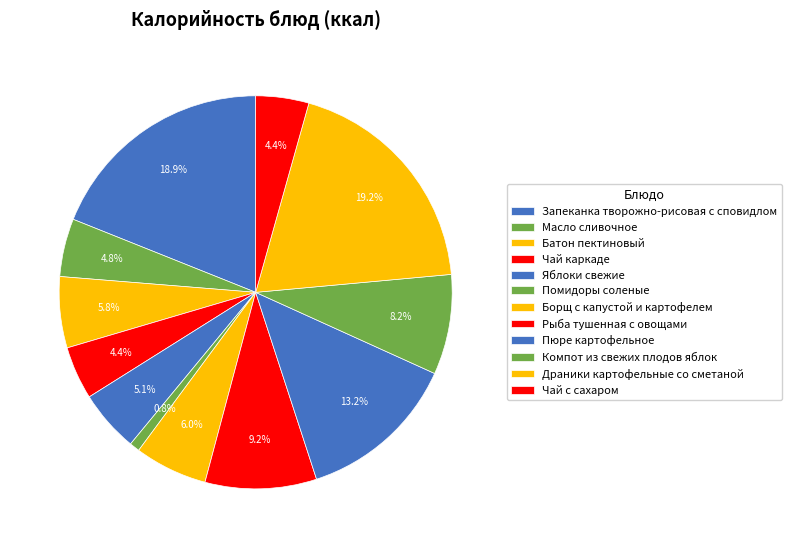

To the nearest percent, what percentage of the pie is Чай каркаде?

4%